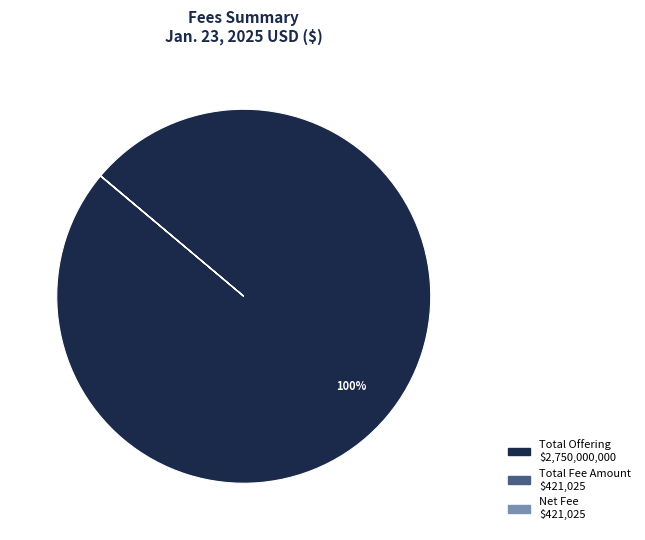

To the nearest percent, what is the difference between the largest and smallest slice percentages?

100%